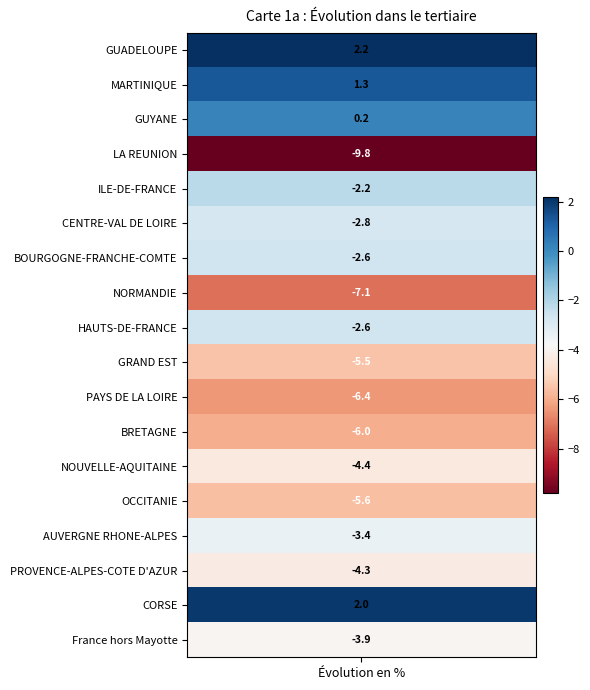

Reading left to right, list all the values displayed in this chart.

GUADELOUPE=2.2	MARTINIQUE=1.3	GUYANE=0.2	LA REUNION=-9.8	ILE-DE-FRANCE=-2.2	CENTRE-VAL DE LOIRE=-2.8	BOURGOGNE-FRANCHE-COMTE=-2.6	NORMANDIE=-7.1	HAUTS-DE-FRANCE=-2.6	GRAND EST=-5.5	PAYS DE LA LOIRE=-6.4	BRETAGNE=-6.0	NOUVELLE-AQUITAINE=-4.4	OCCITANIE=-5.6	AUVERGNE RHONE-ALPES=-3.4	PROVENCE-ALPES-COTE D'AZUR=-4.3	CORSE=2.0	France hors Mayotte=-3.9